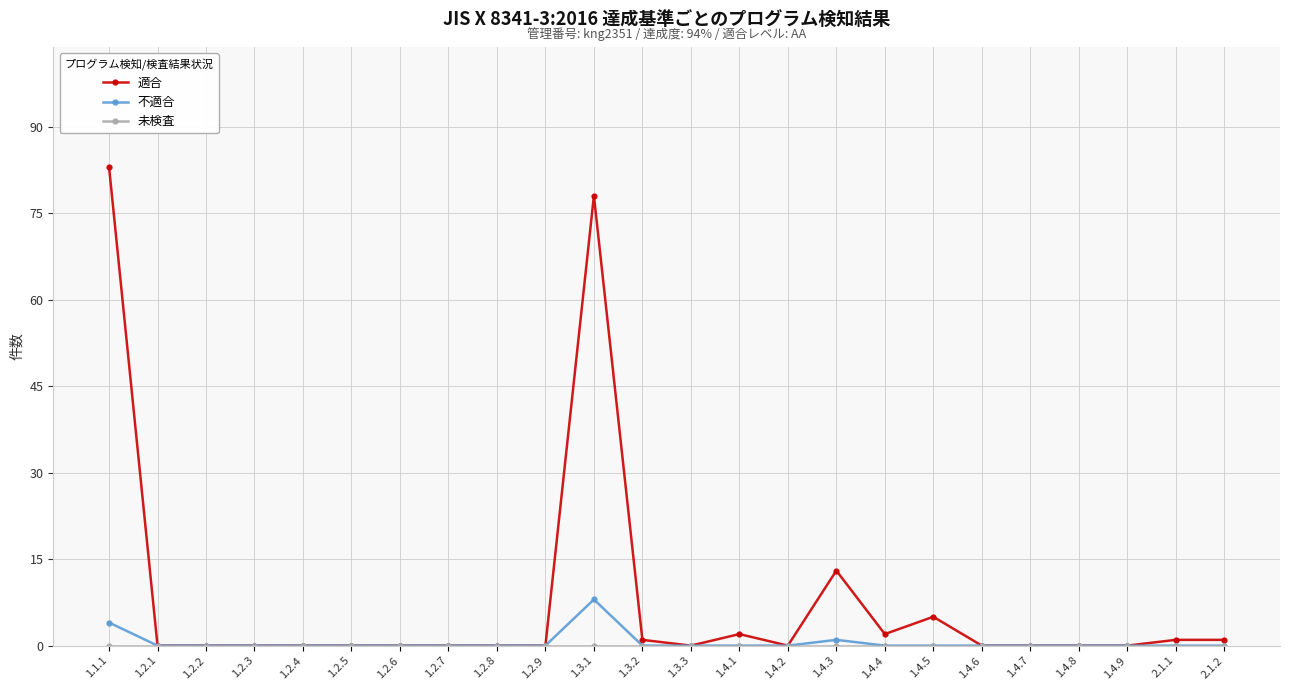

Which series has the largest total across all categories?

適合